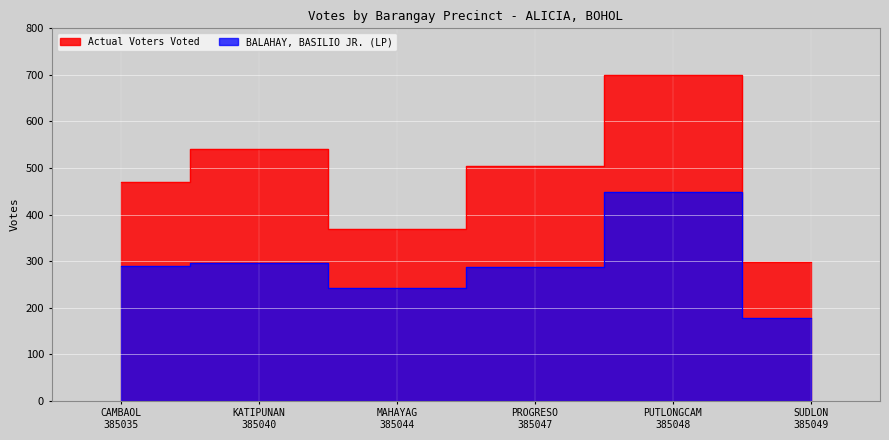

Is it true that BALAHAY, BASILIO JR. (LP) equals 434 at MAHAYAG
385044?

False